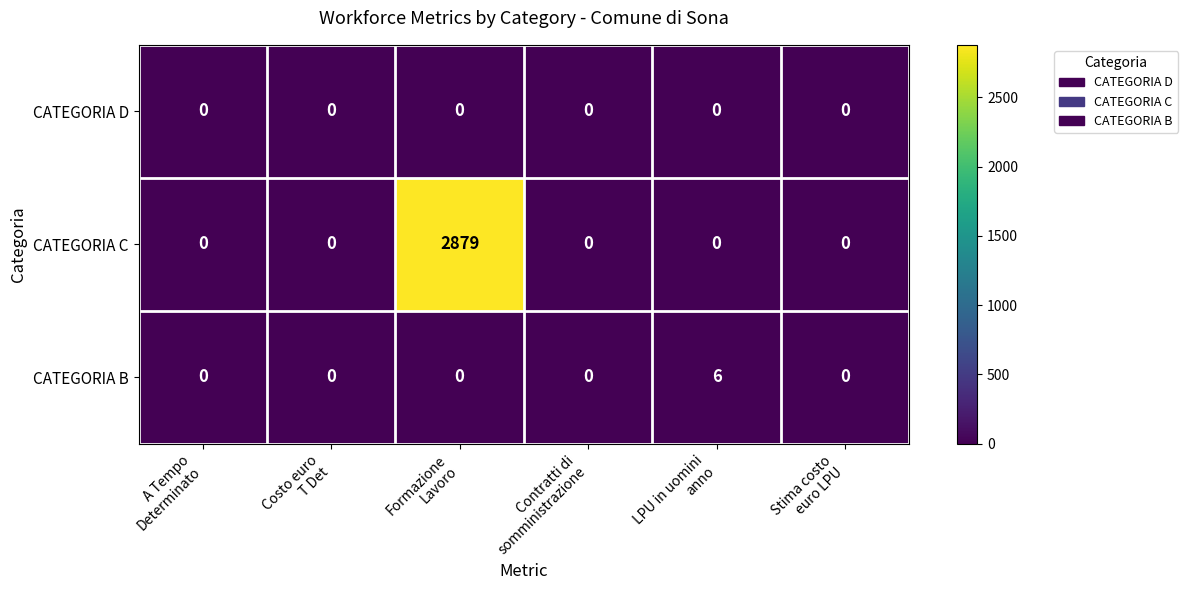

List the series in order of their peak value, highest first.

CATEGORIA C, CATEGORIA B, CATEGORIA D